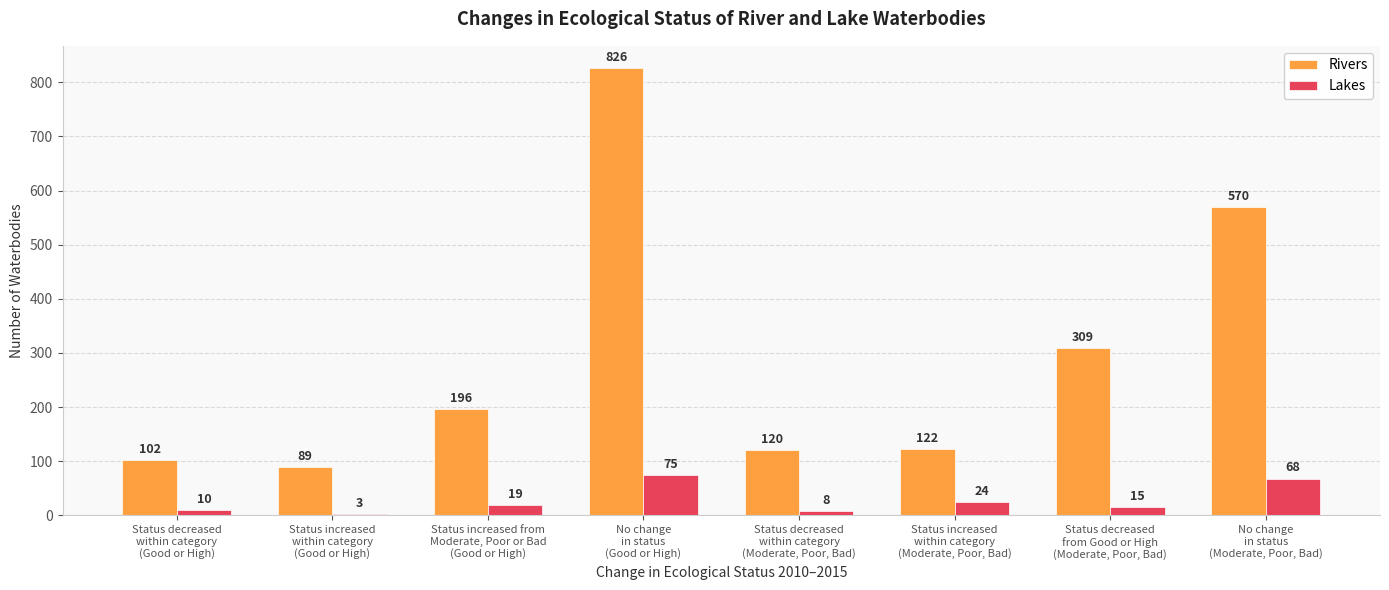

What is the difference between the maximum and minimum values in the Lakes series?

72